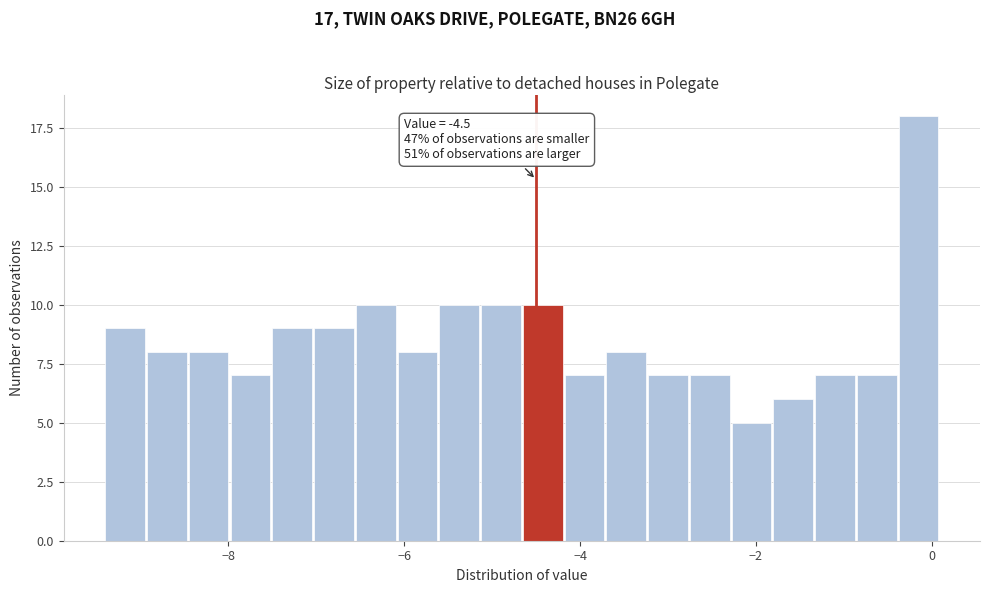

Read against the x-axis, roughly where is the centre of the tallest bar?

-0.2